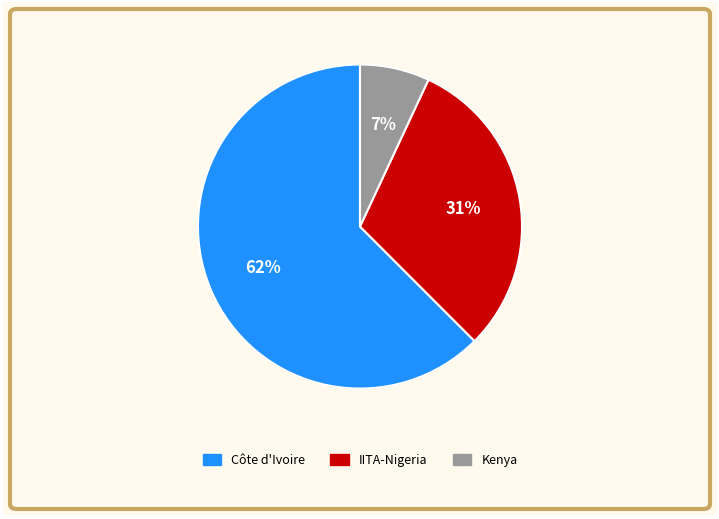

Rank the categories by value from lowest to highest.

Kenya, IITA-Nigeria, Côte d'Ivoire